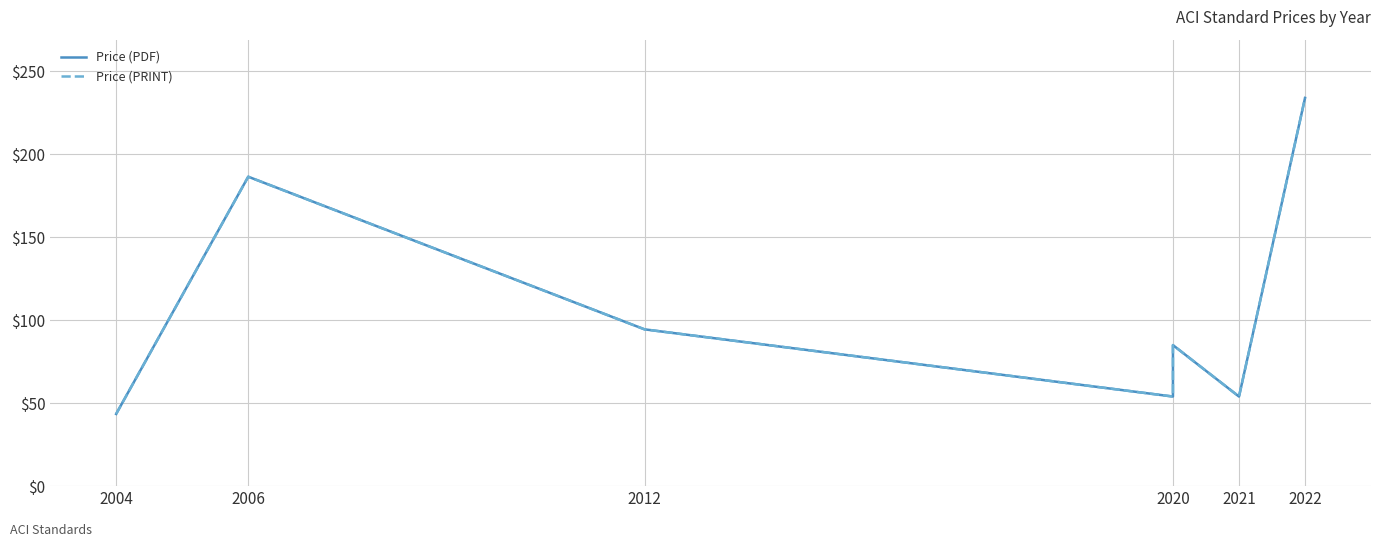

Where does the Price (PRINT) series first go above 85?

2006